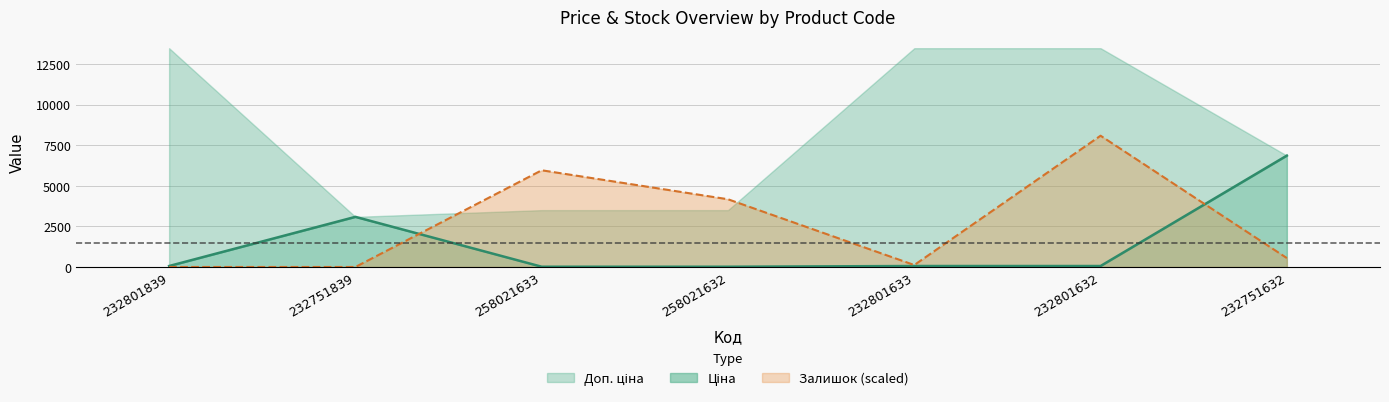

List the series in order of their peak value, highest first.

Залишок, Ціна